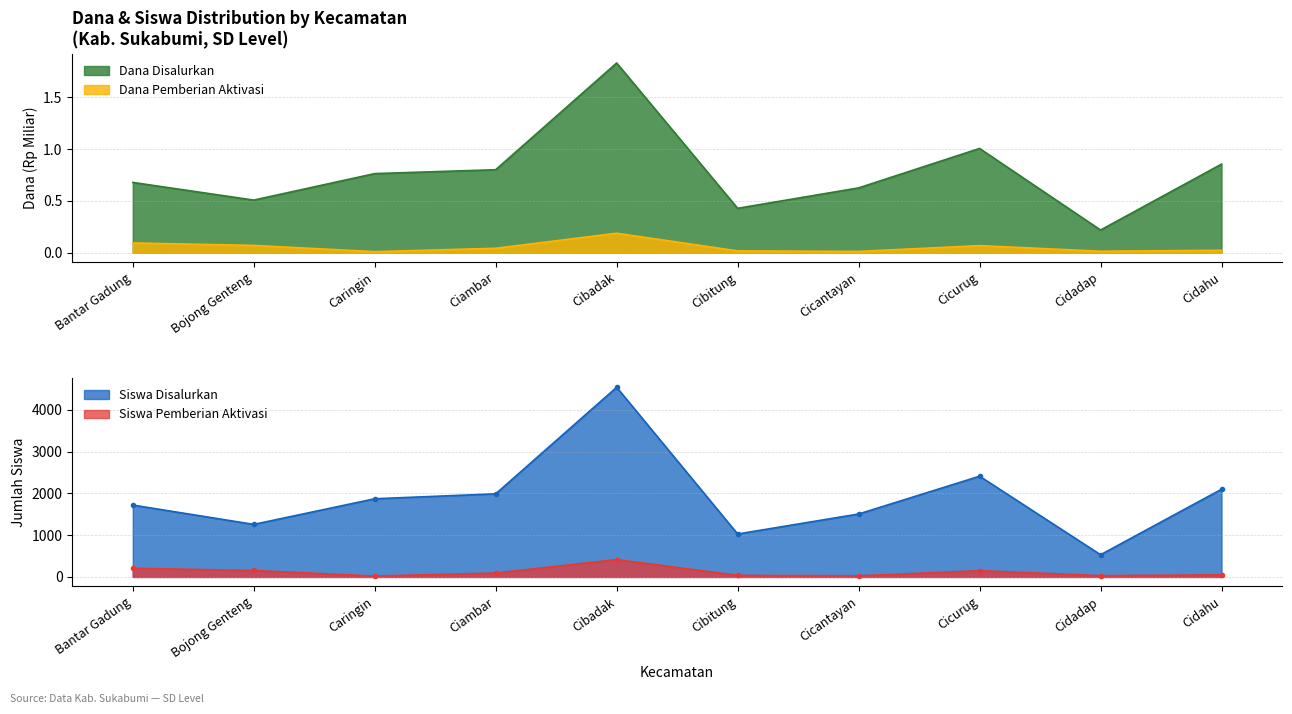

In Siswa Pemberian Aktivasi, how many points are lower than both neighbors (excluding endpoints)?

3